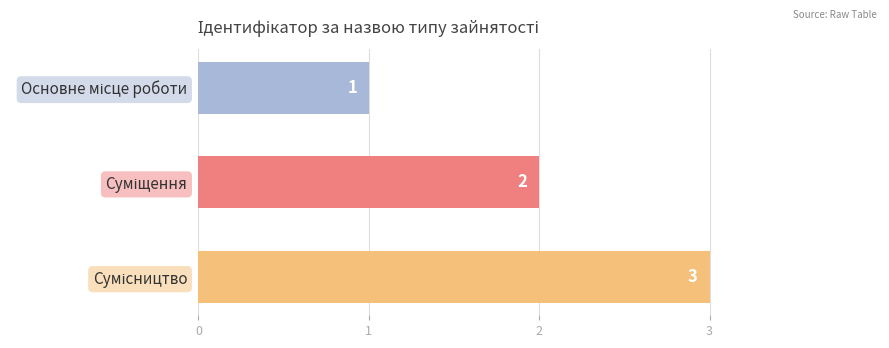

What is the difference between the second highest and minimum values?

1